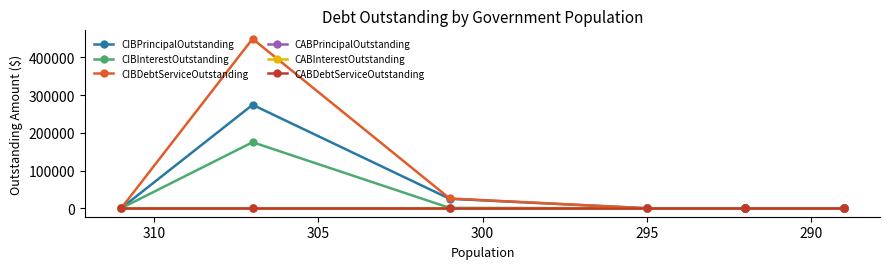

How many lines are shown in the chart?

6